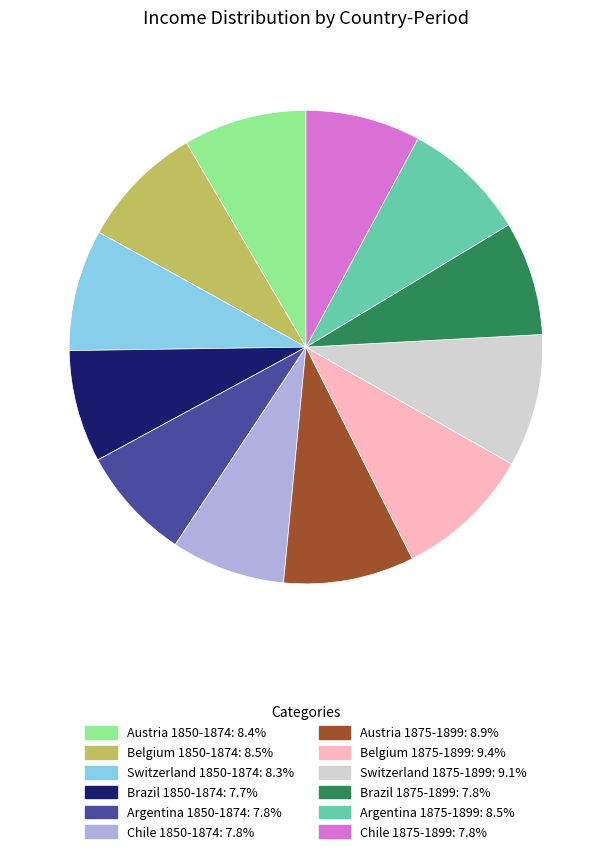

Does Argentina 1875-1899 account for over 50% of the chart?

No